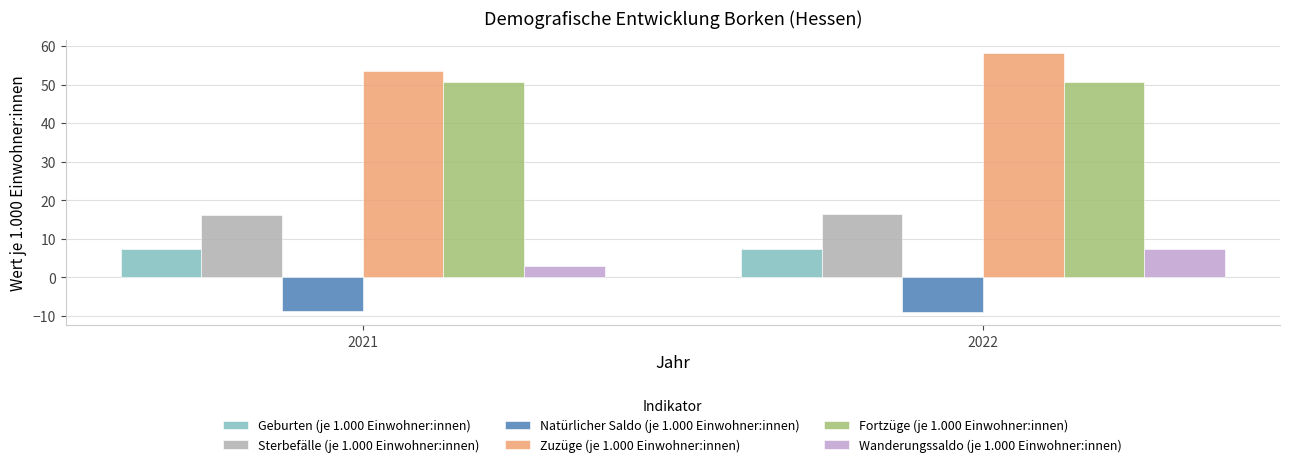

What are all the series names shown in the legend?

Geburten (je 1.000 Einwohner:innen), Sterbefälle (je 1.000 Einwohner:innen), Natürlicher Saldo (je 1.000 Einwohner:innen), Zuzüge (je 1.000 Einwohner:innen), Fortzüge (je 1.000 Einwohner:innen), Wanderungssaldo (je 1.000 Einwohner:innen)